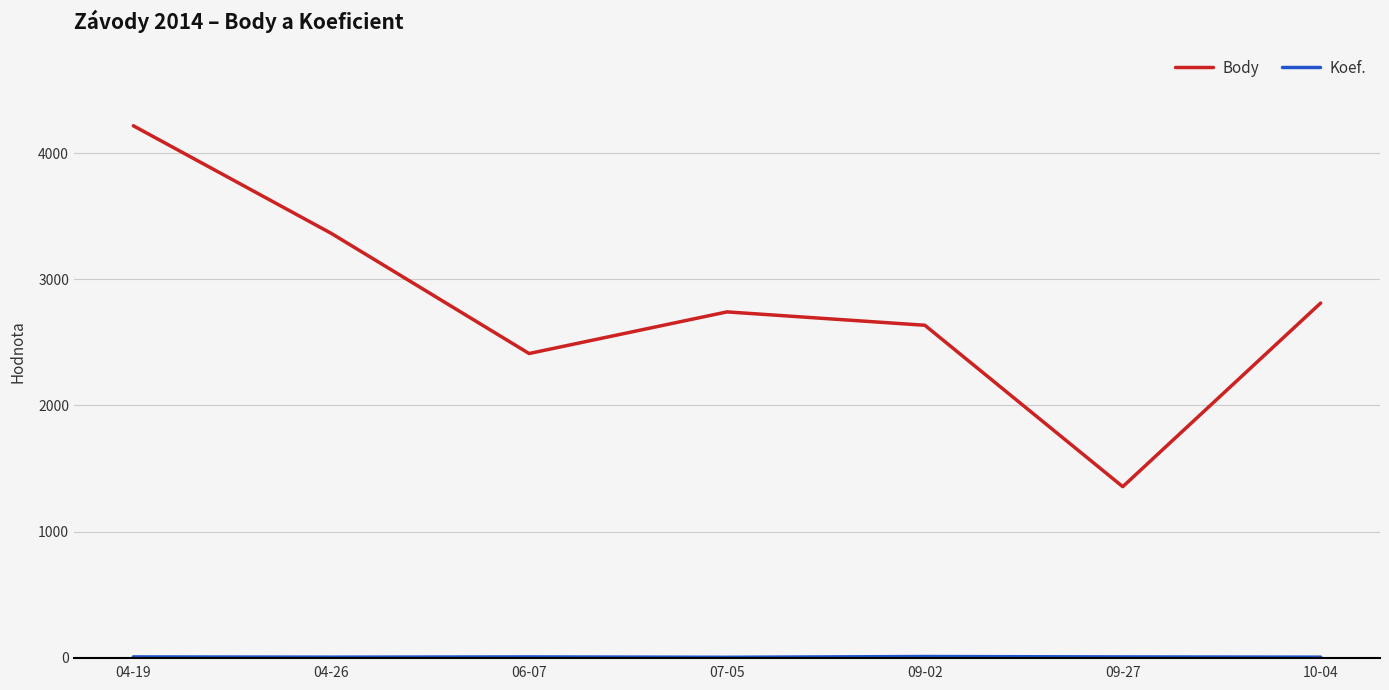

Which series changed the most between 06-07 and 09-27?

Body